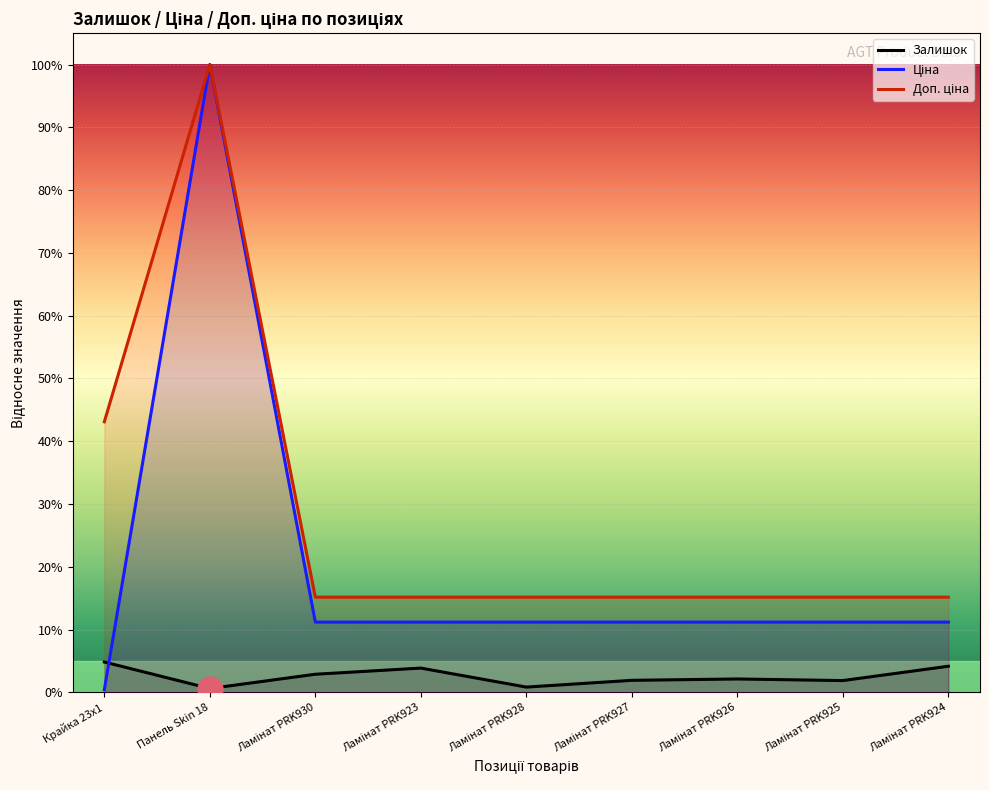

Which series ends up on top after the final intersection of Ціна and Залишок?

Ціна